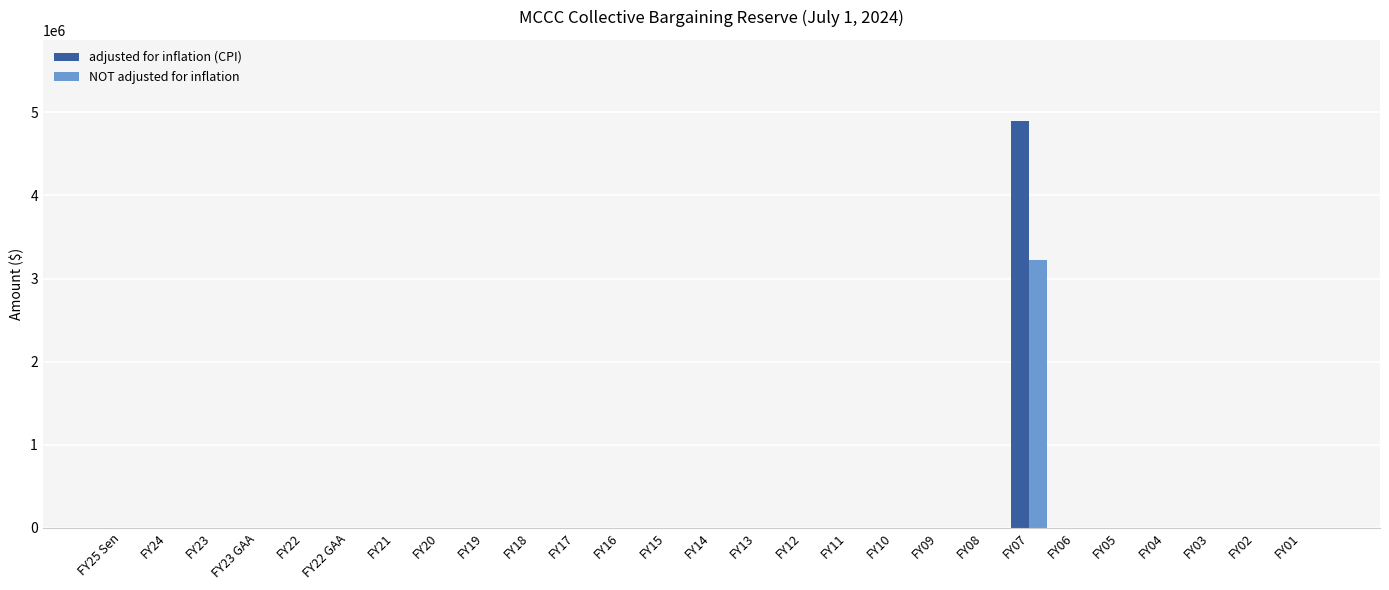

The value of NOT adjusted for inflation at FY07 is 3228802. True or false?

True